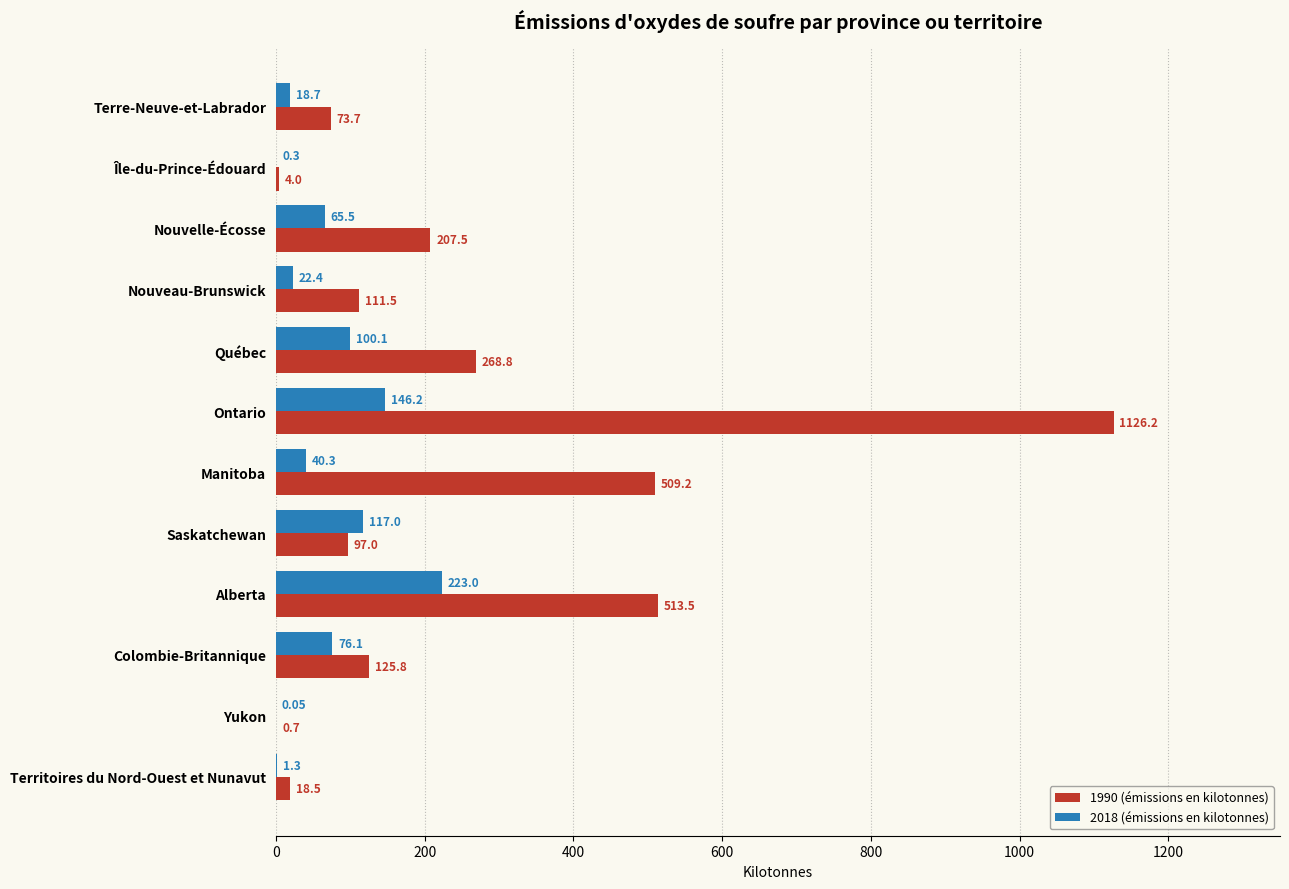

Where is 1990 (émissions en kilotonnes) nearest to the value 563?

Alberta